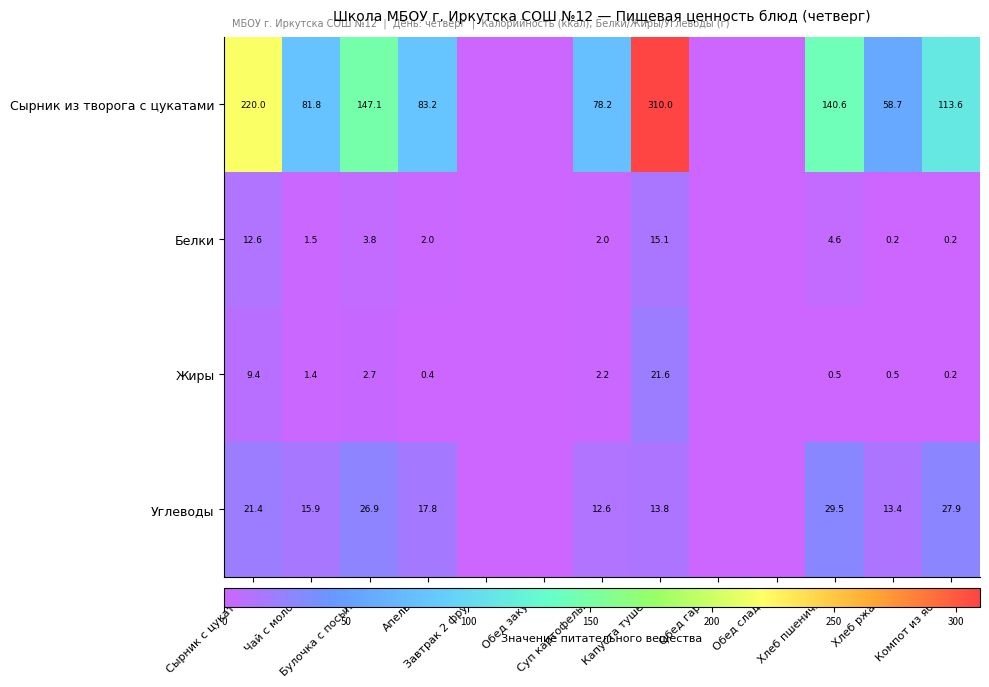

Which has a higher value, Хлеб ржаной or Булочка с посыпкой?

Булочка с посыпкой